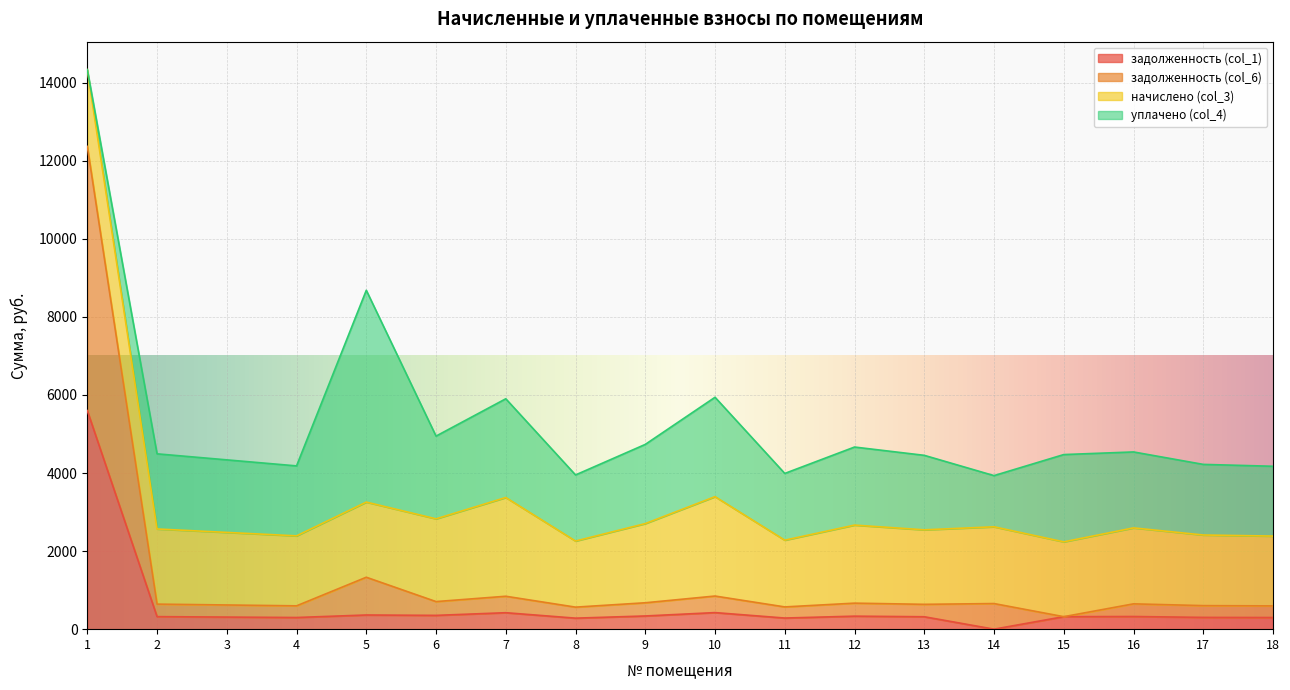

The value of задолженность (col_1) at 17 is 301.5. True or false?

True